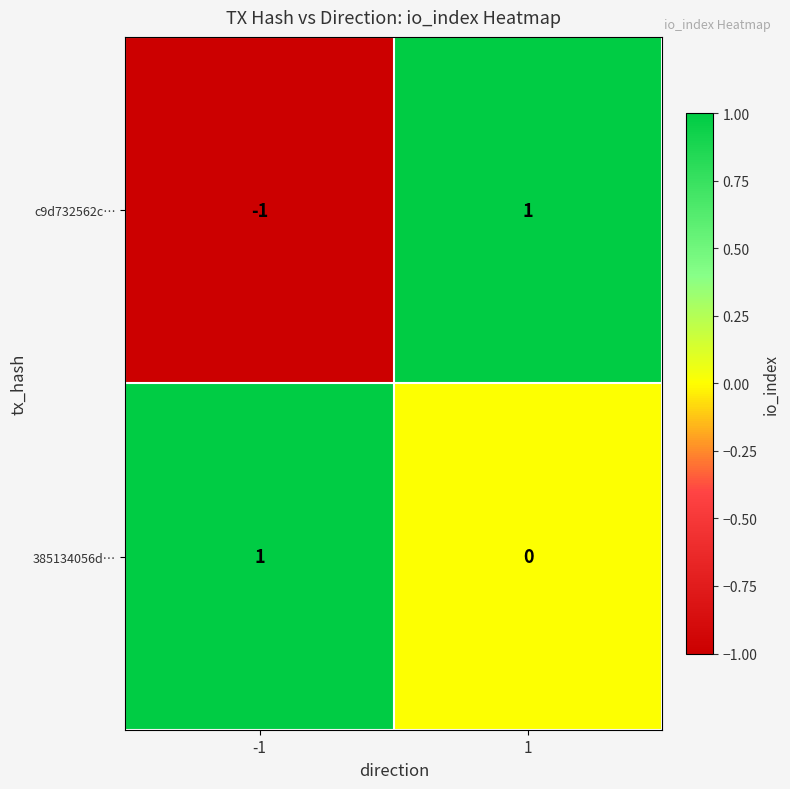

The c9d732562c… series shows -1 at -1. True or false?

True